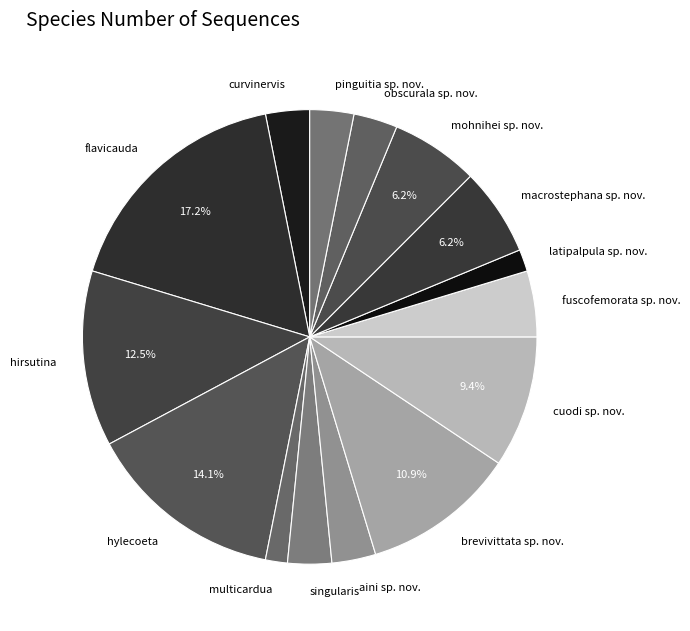

Is the sum of hirsutina and macrostephana sp. nov. greater than half?

No